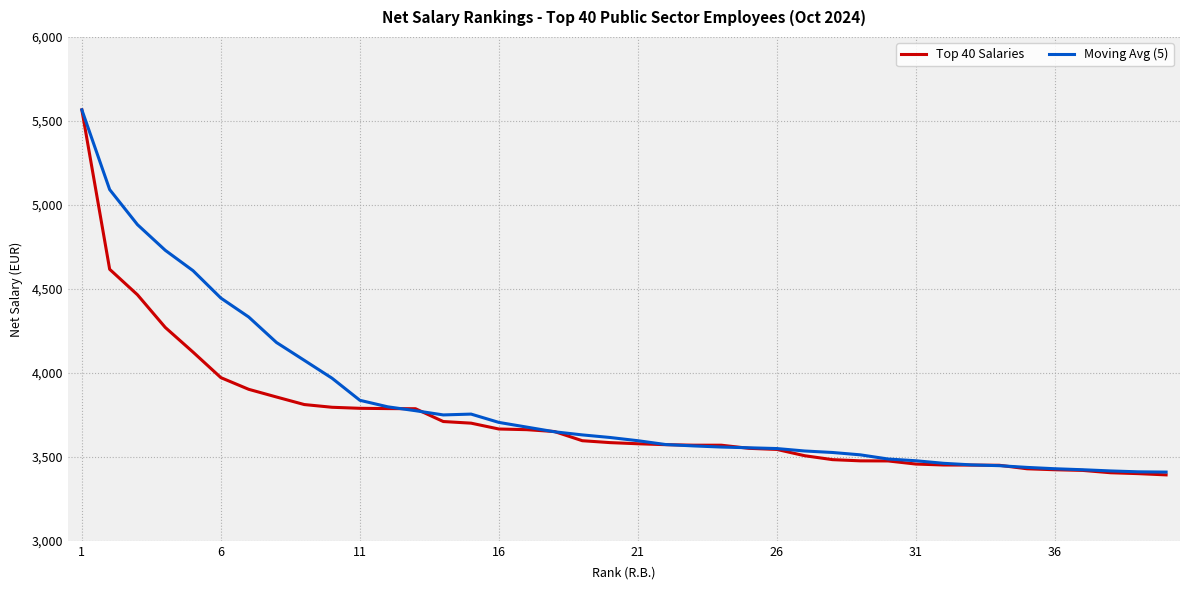

Which series has the largest range (max minus min)?

Top 40 Salaries